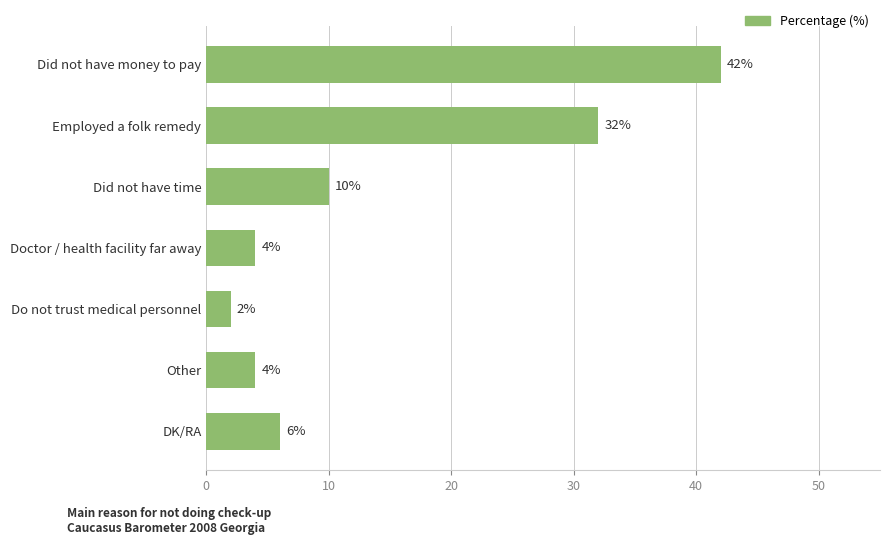

At which label is the value closest to 22?

Employed a folk remedy